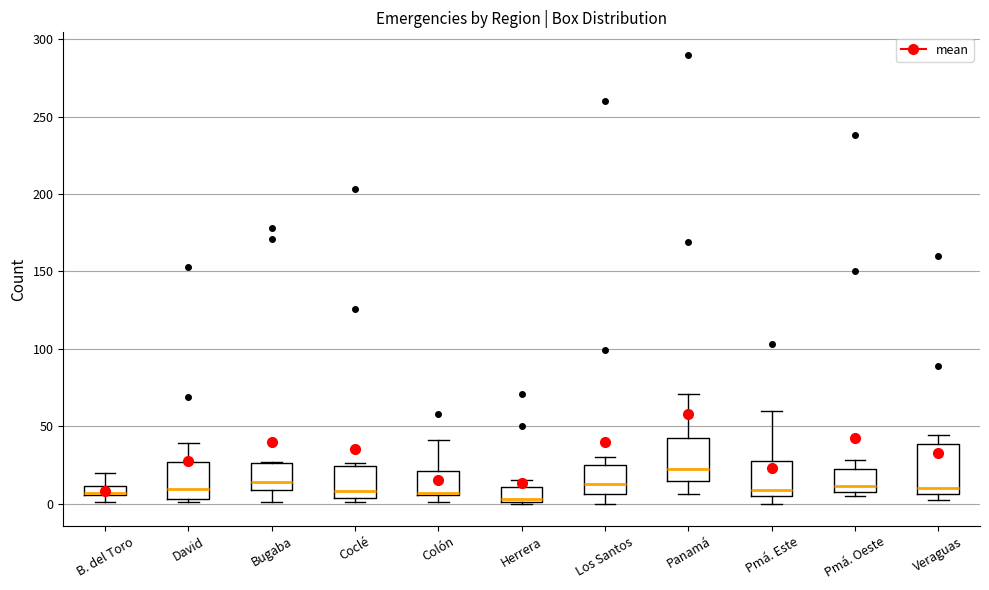

Where does the median line of the box for Panamá sit on the y-axis? The values are not printed on the chart, so give them approximately, as read against the axis.

20